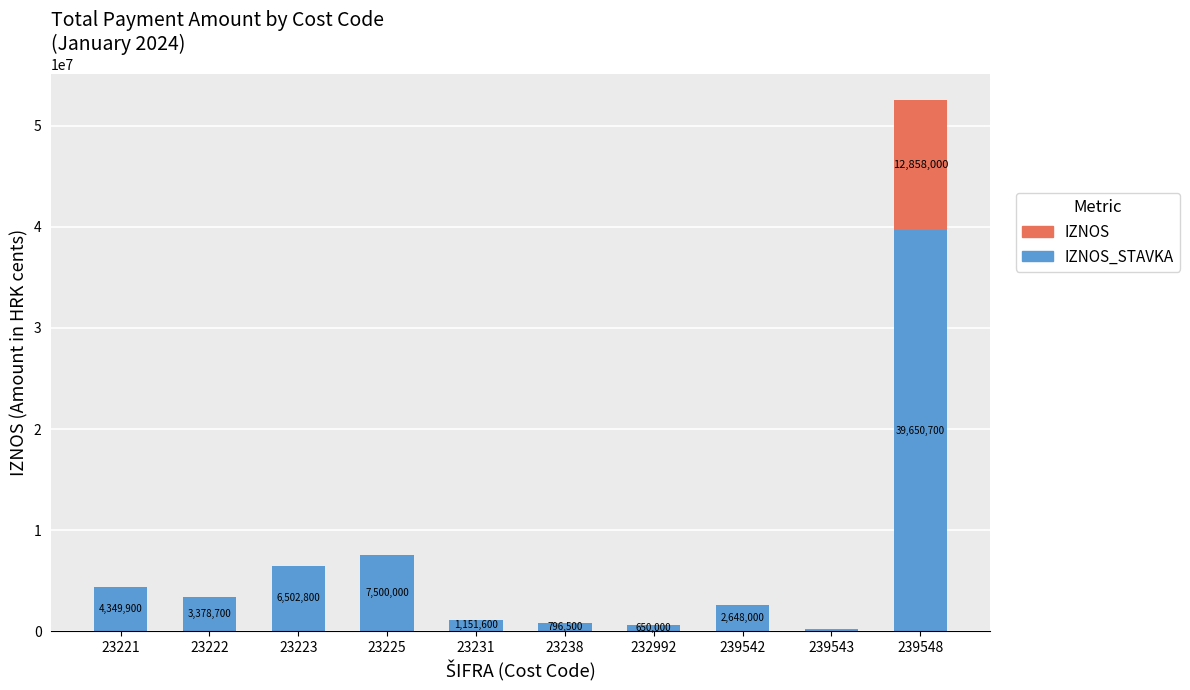

At which category is the sum across all series the highest?

239548